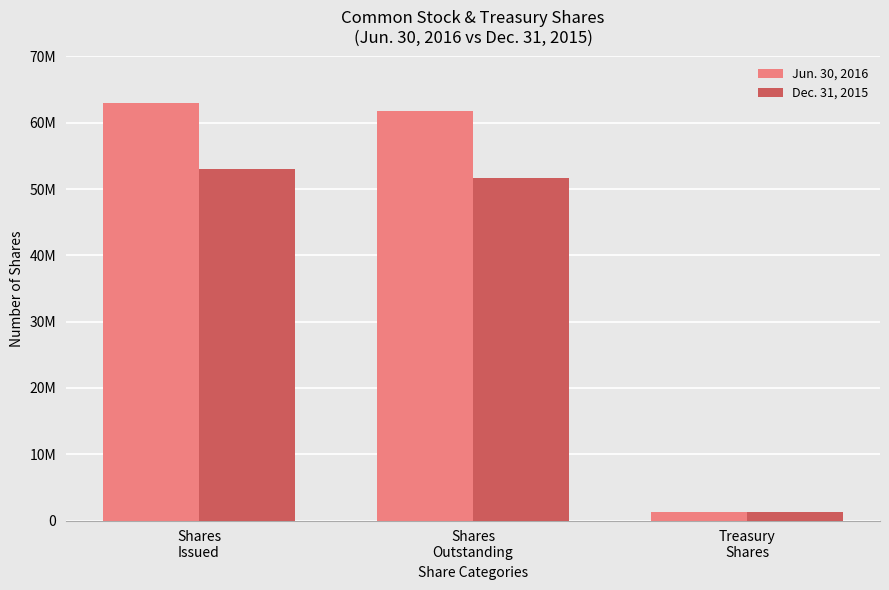

What are all the series names shown in the legend?

Jun. 30, 2016, Dec. 31, 2015